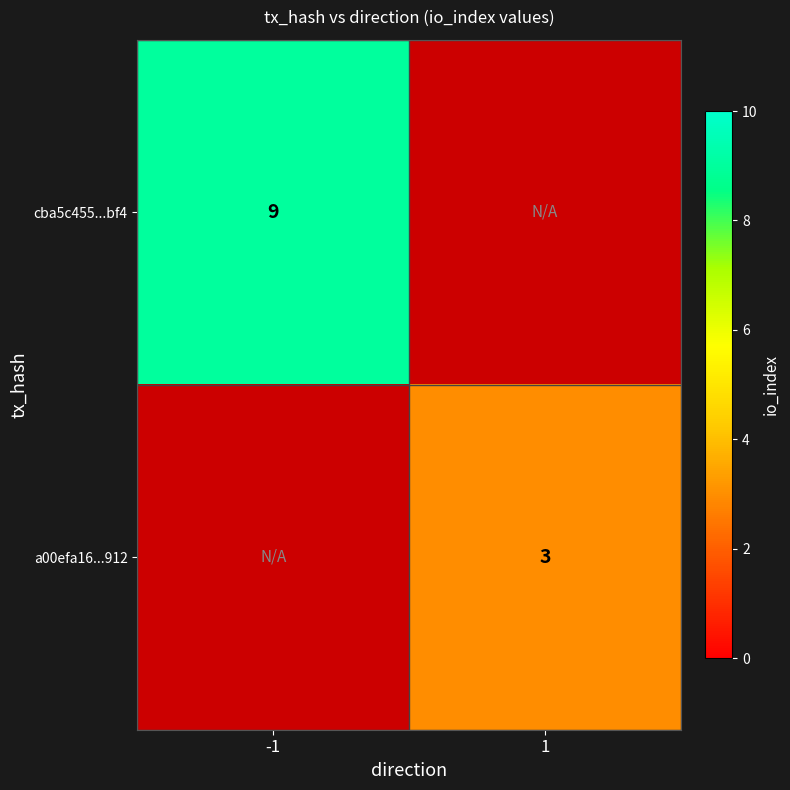

The value of a00efa16...912 at 1 is 2. True or false?

False